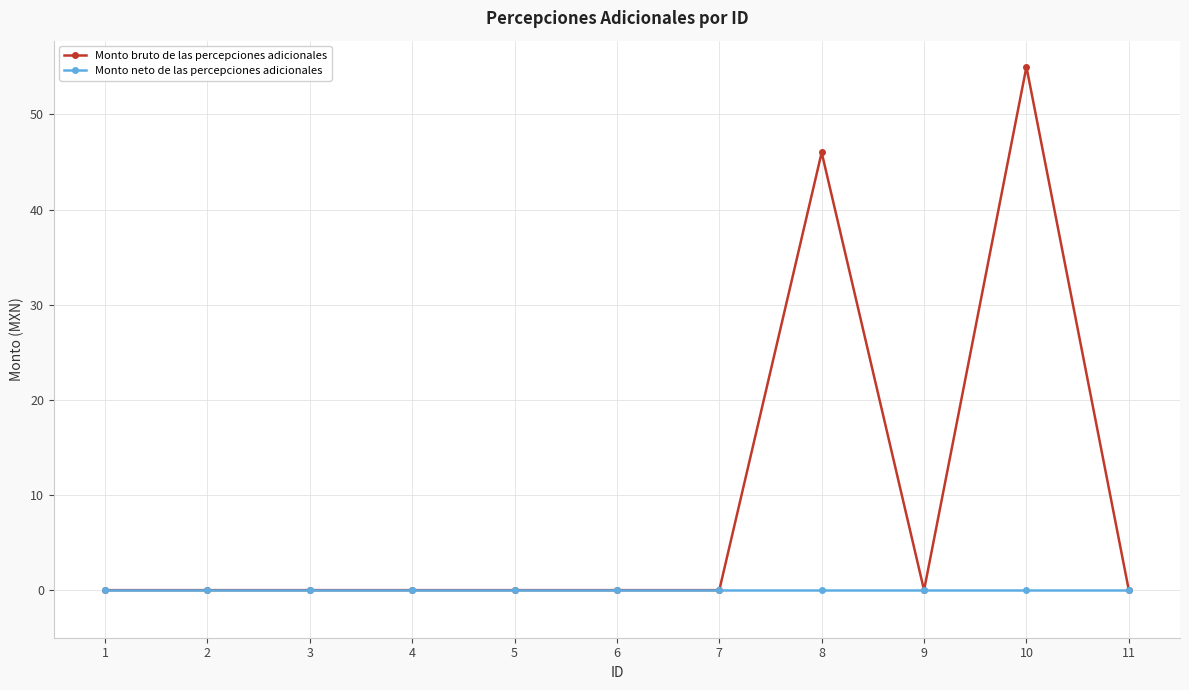

Rank the series by their average value, from lowest to highest.

Monto neto de las percepciones adicionales, Monto bruto de las percepciones adicionales